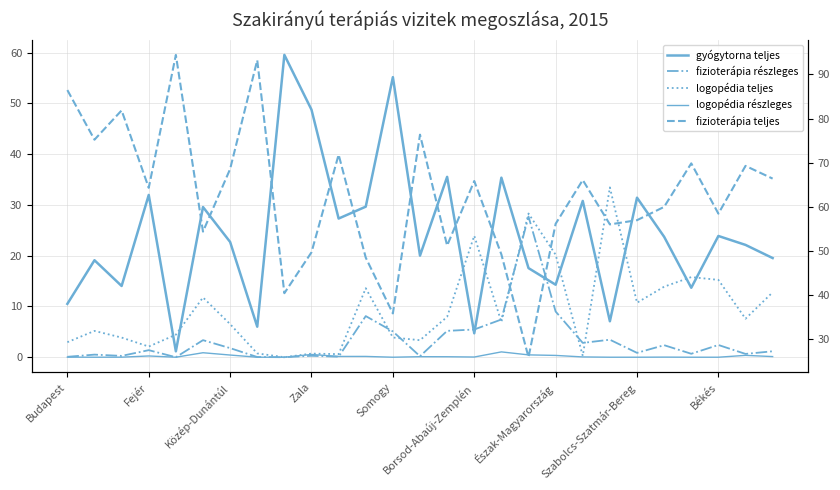

How many values in fizioterápia részleges are above zero?

25